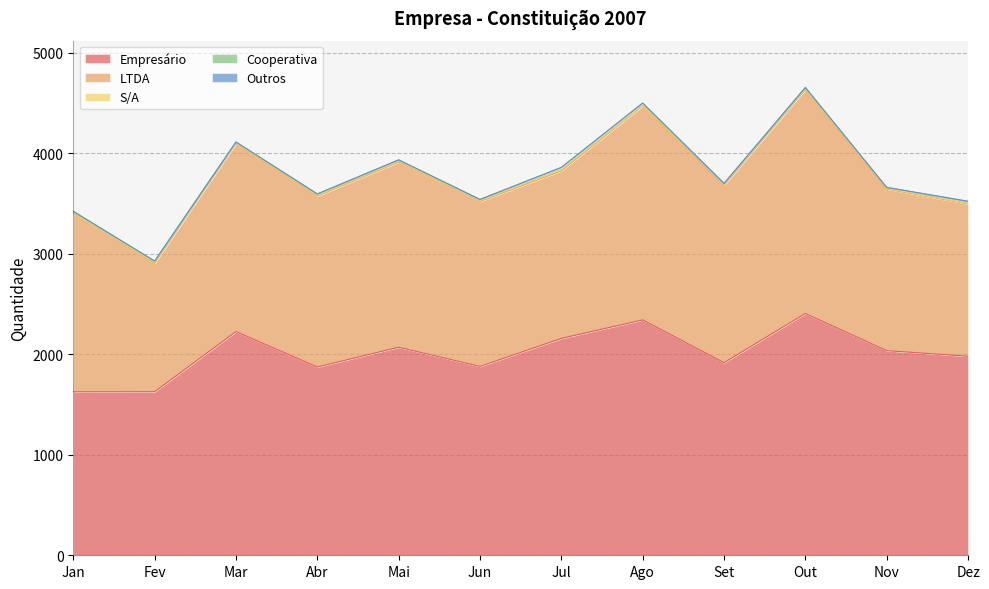

Which series has the largest total across all categories?

Empresário